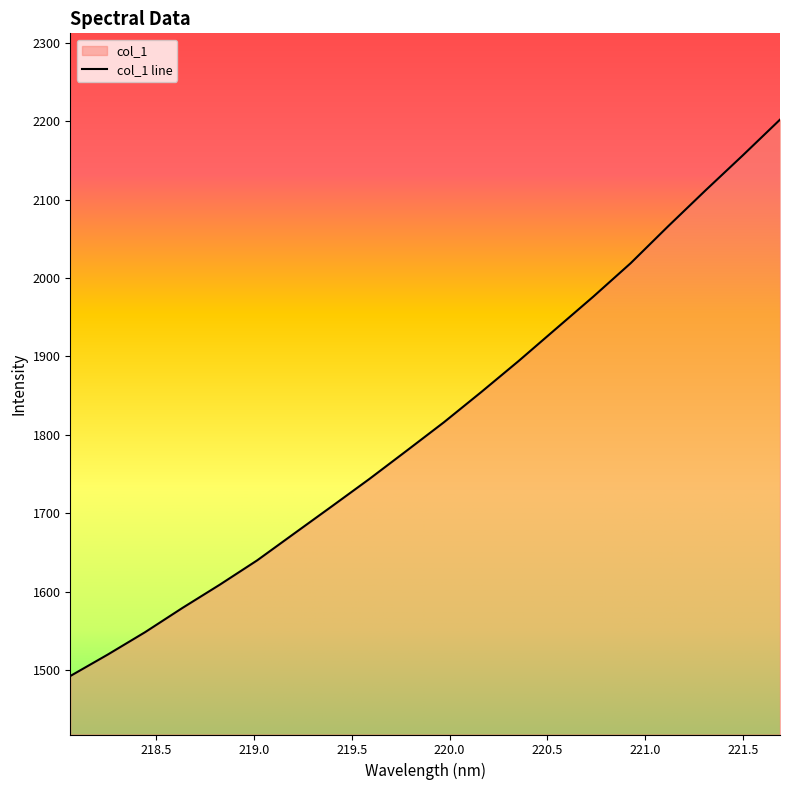

Reading left to right, list all the values displayed in this chart.

1492.3	1519.6	1548.2	1579.2	1608.8	1639.9	1674.4	1708.9	1743.6	1779.7	1816.1	1854.7	1894.3	1935.4	1976.4	2019.1	2066.0	2111.7	2156.5	2202.2